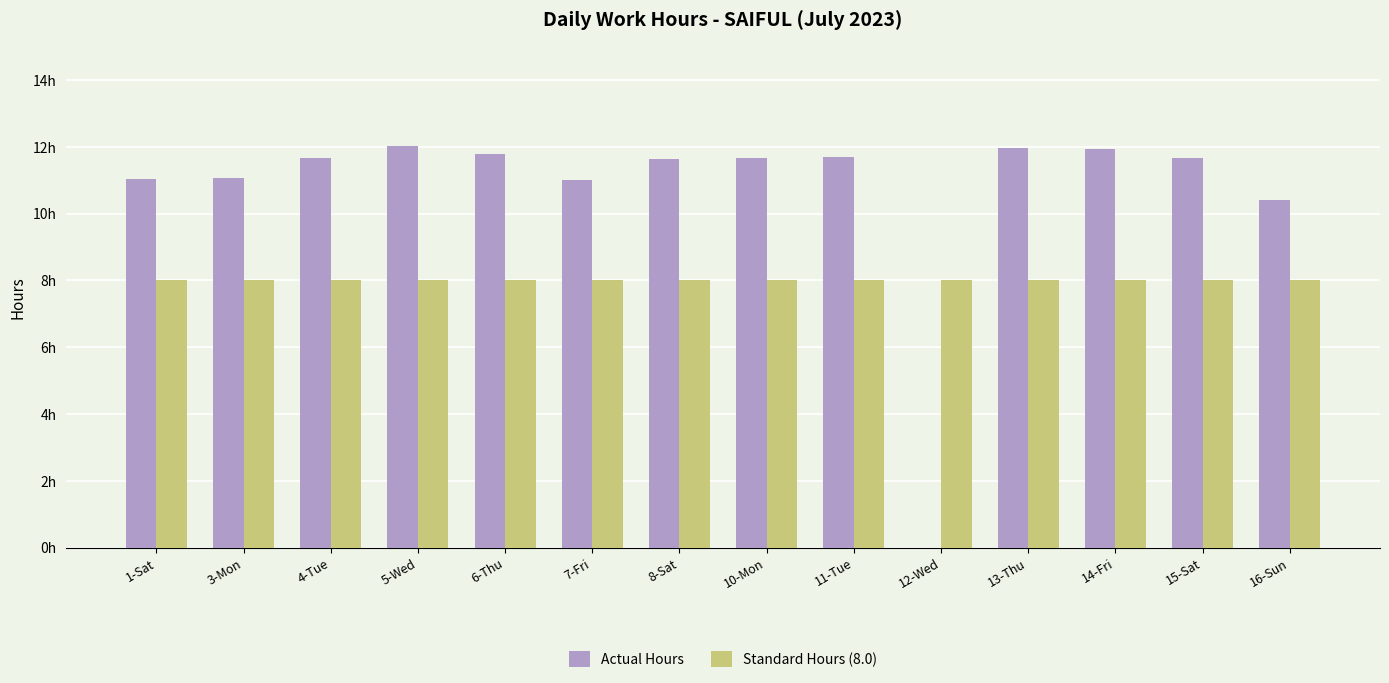

Is the value of Standard Hours (8.0) at 3-Mon greater than the value of Actual Hours at 11-Tue?

No